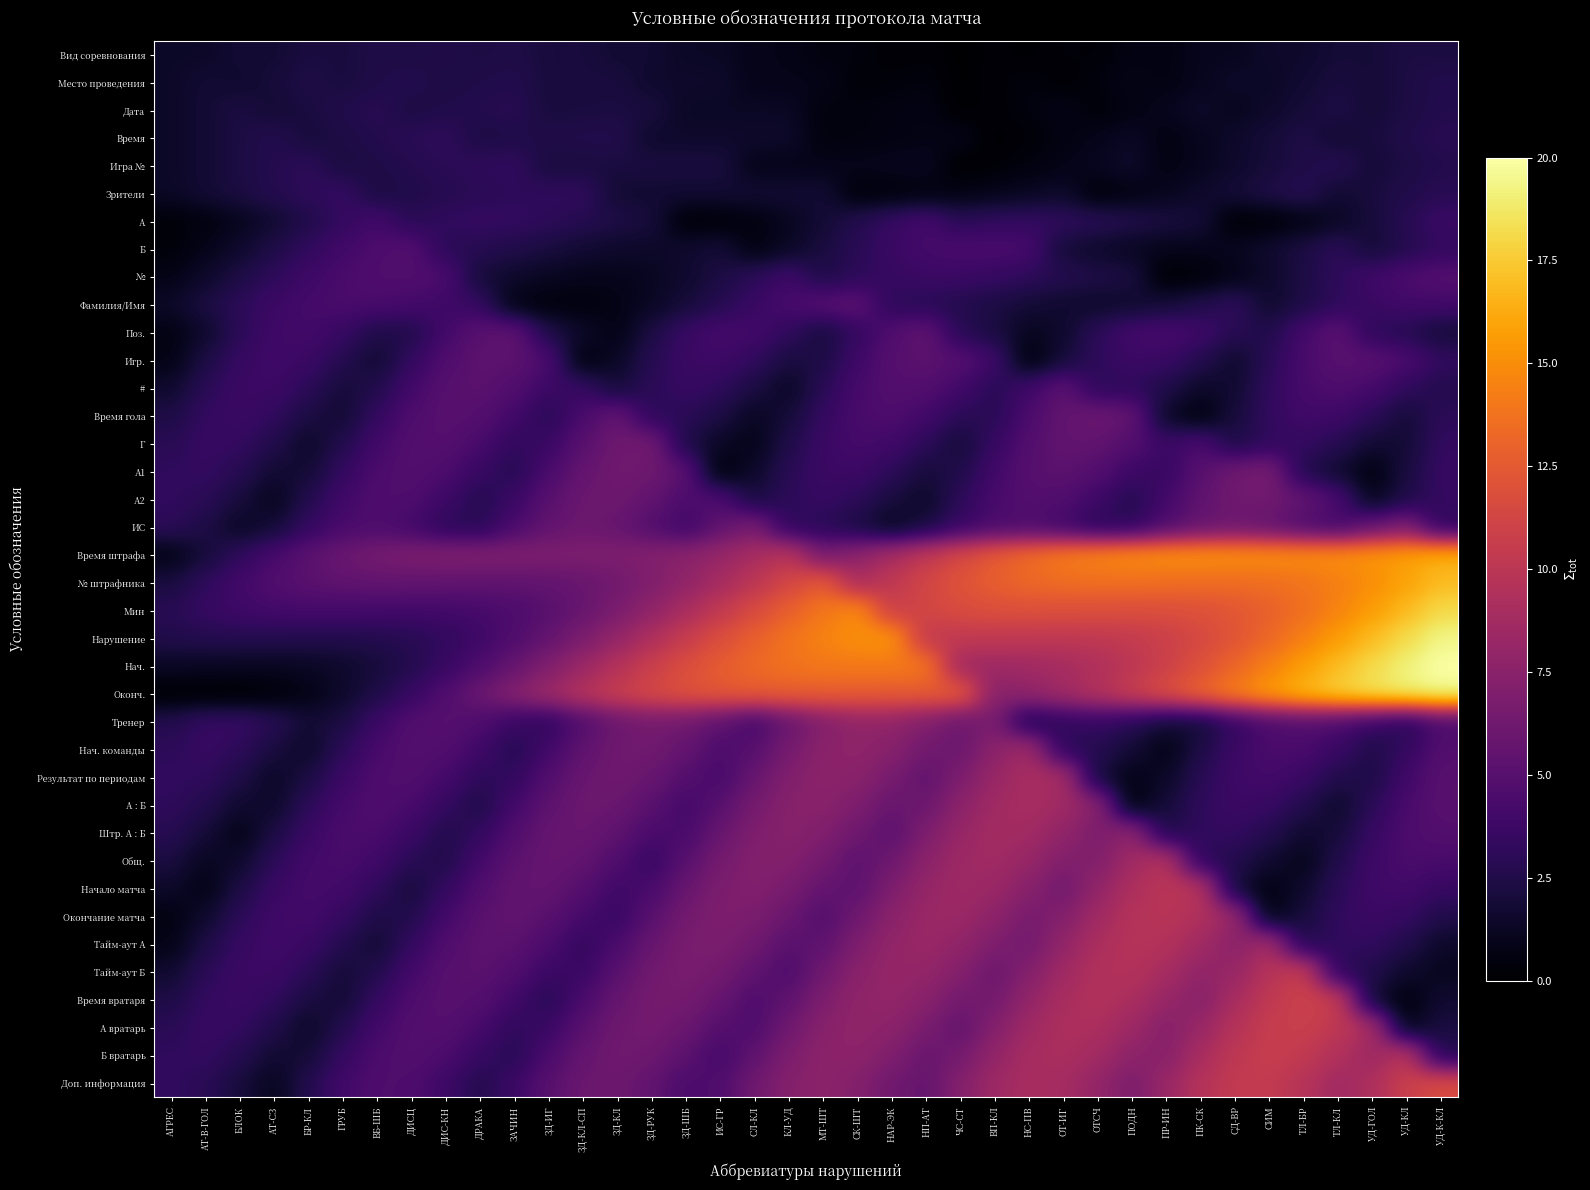

List the series in order of their peak value, lowest first.

Вид соревнования, Место проведения, Дата, Время, Игра №, Зрители, A, №, Б, Игр., Фамилия/Имя, #, Поз., Время гола, А2, Г, А1, ИС, Тренер, Нач. команды, Штр. А : Б, А : Б, Результат по периодам, Тайм-аут А, Общ., Окончание матча, Начало матча, Б вратарь, Тайм-аут Б, A вратарь, Время вратаря, Доп. информация, Время штрафа, № штрафника, Мин, Нарушение, Оконч., Нач.